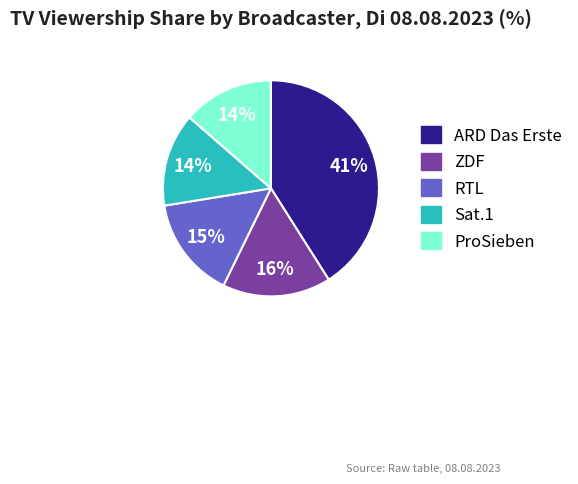

Is it true that RTL is 4% of the pie?

False